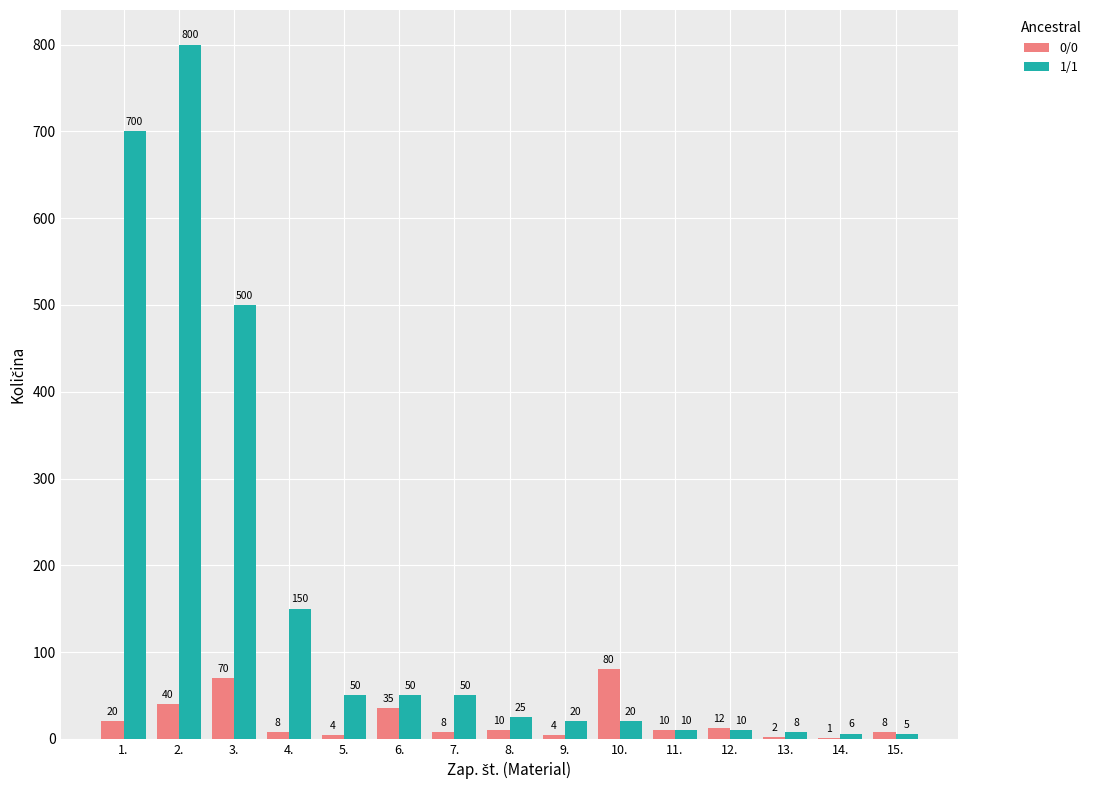

How many data points does each series have?

15